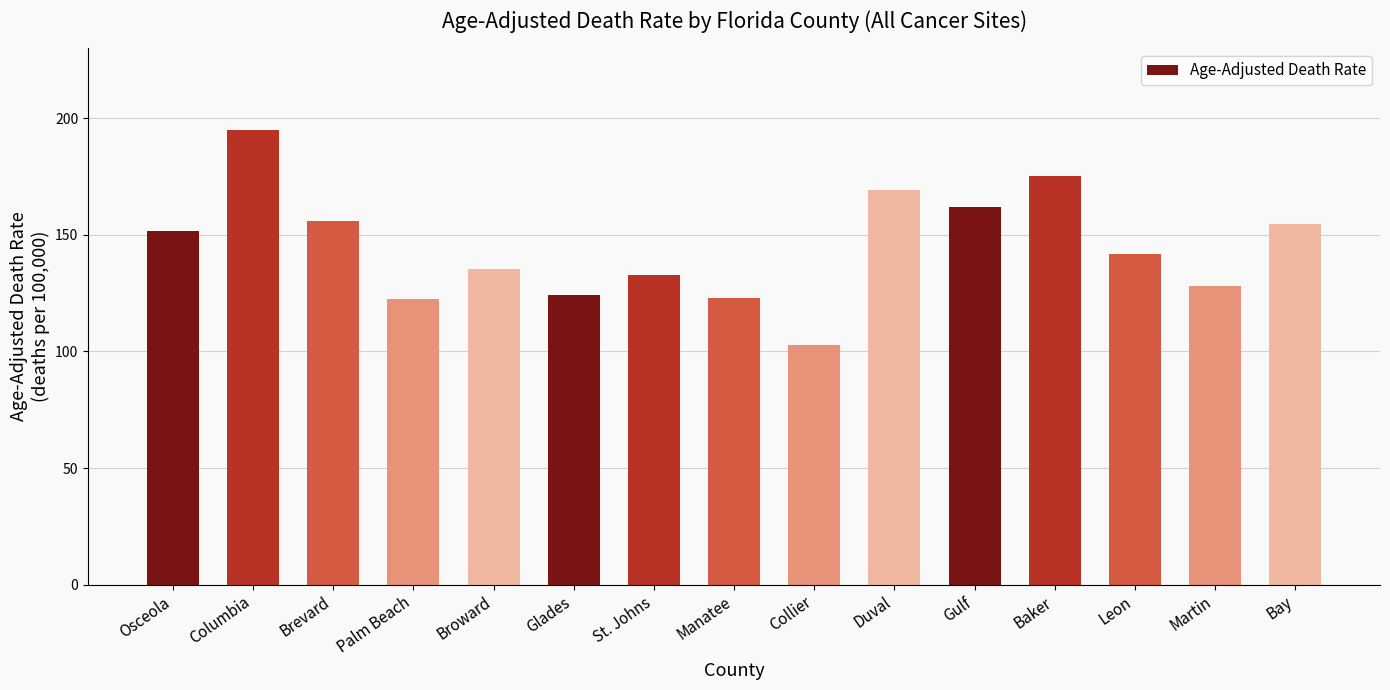

What is the minimum value shown in the chart?

102.6